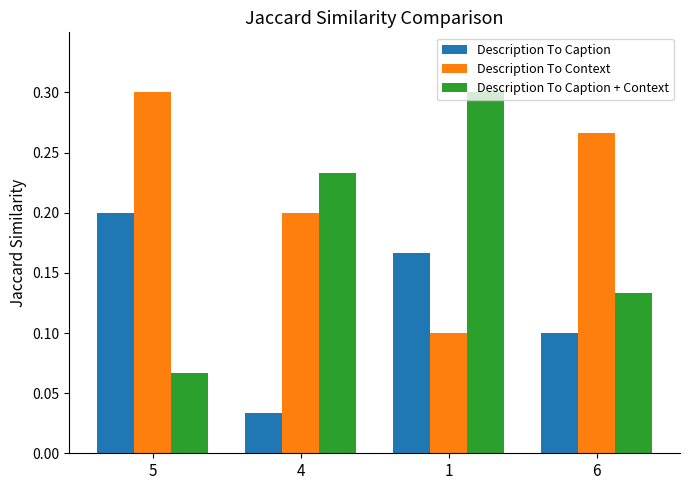

At which category does the chart reach its minimum across all series?

4